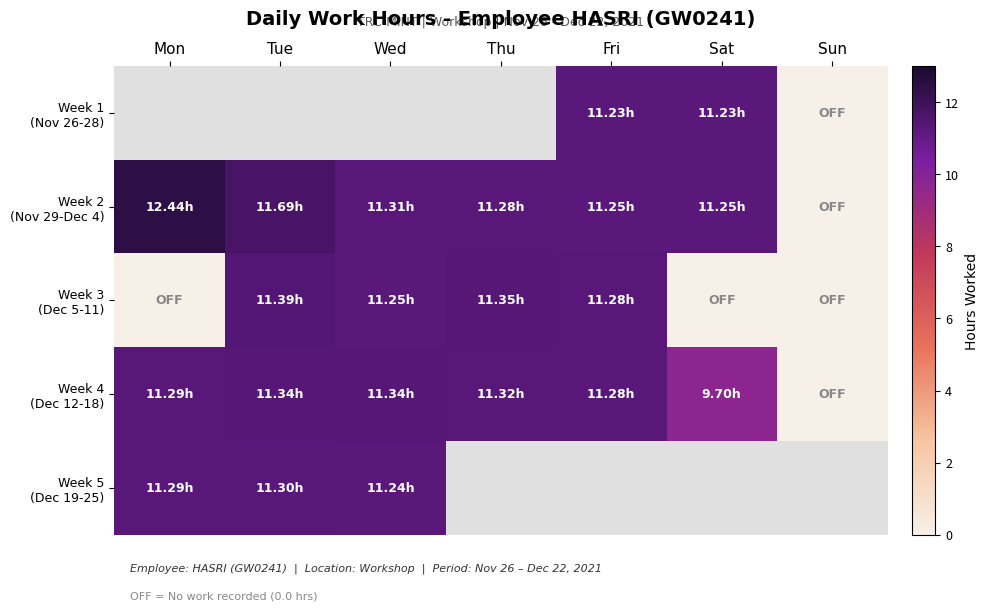

Which series has the widest spread of values?

Week 2 (Nov 29-Dec 4)